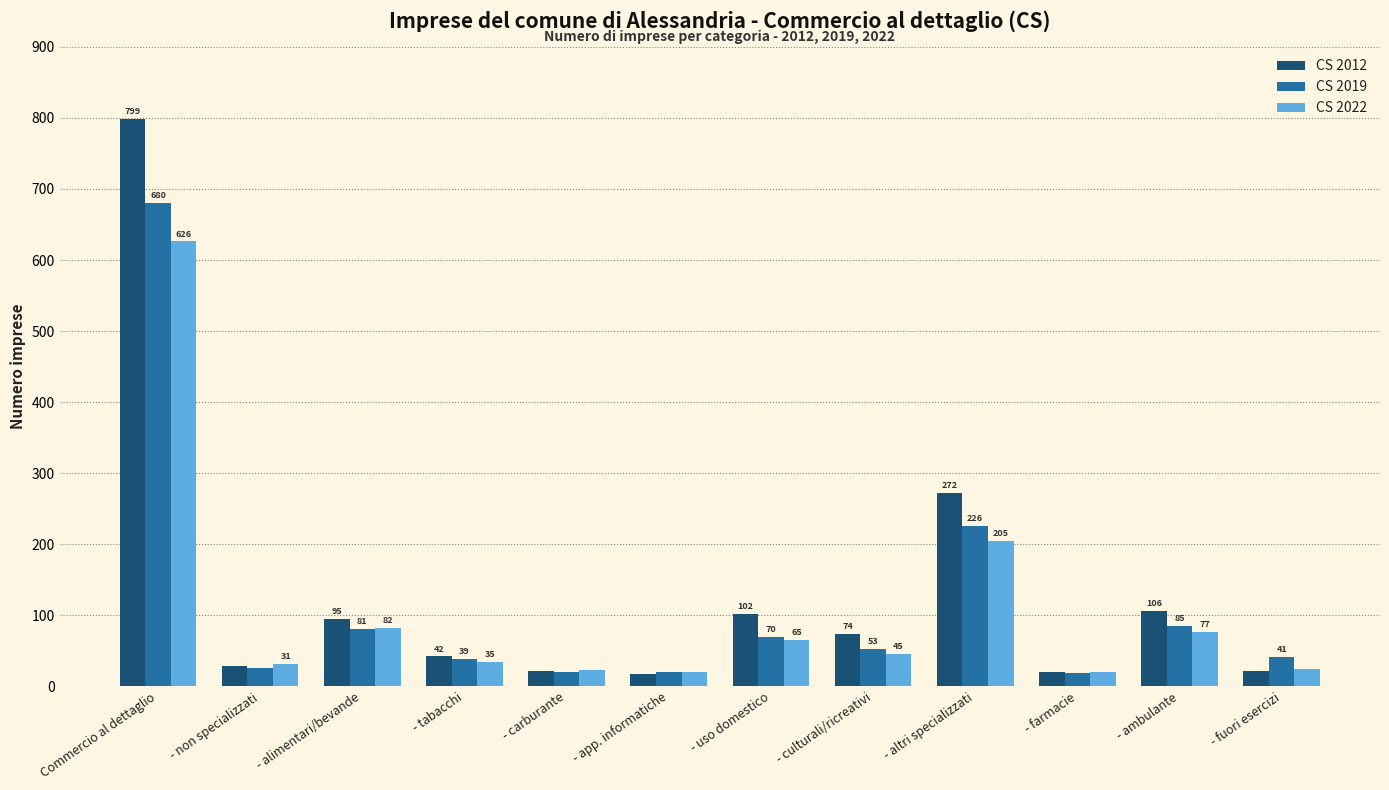

True or false: CS 2012 has a value of 74.0 at - culturali/ricreativi.

True